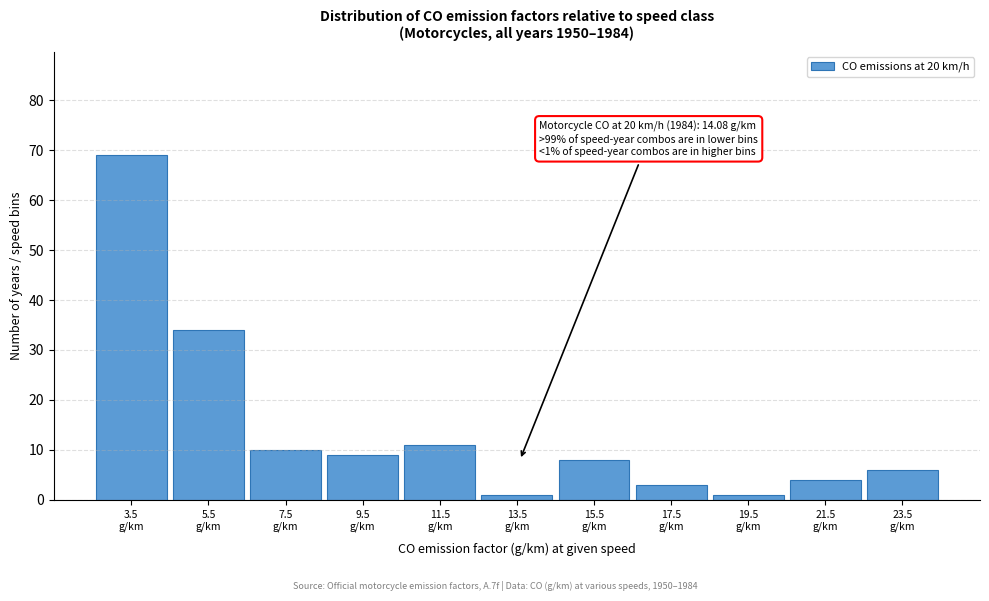

Reading right to left, what are all the values shown in this chart?

6	4	1	3	8	1	11	9	10	34	69